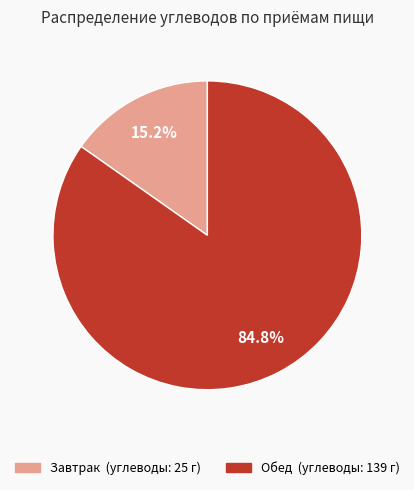

To the nearest percent, what percentage of the pie is Завтрак?

15%